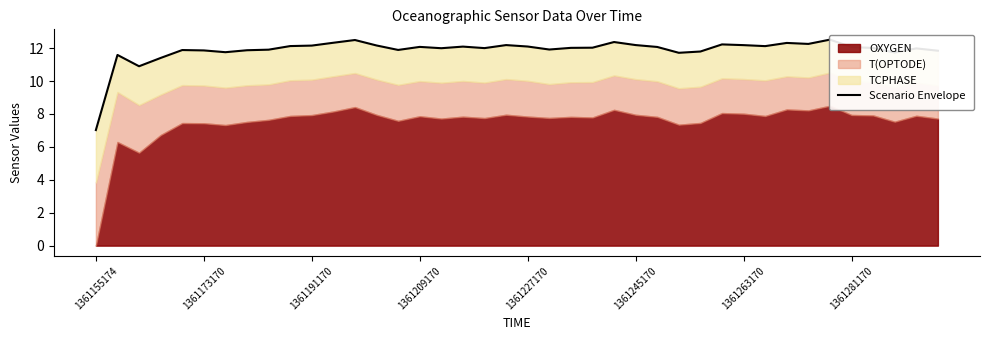

Is it true that the value at 11 is 5.4?

False